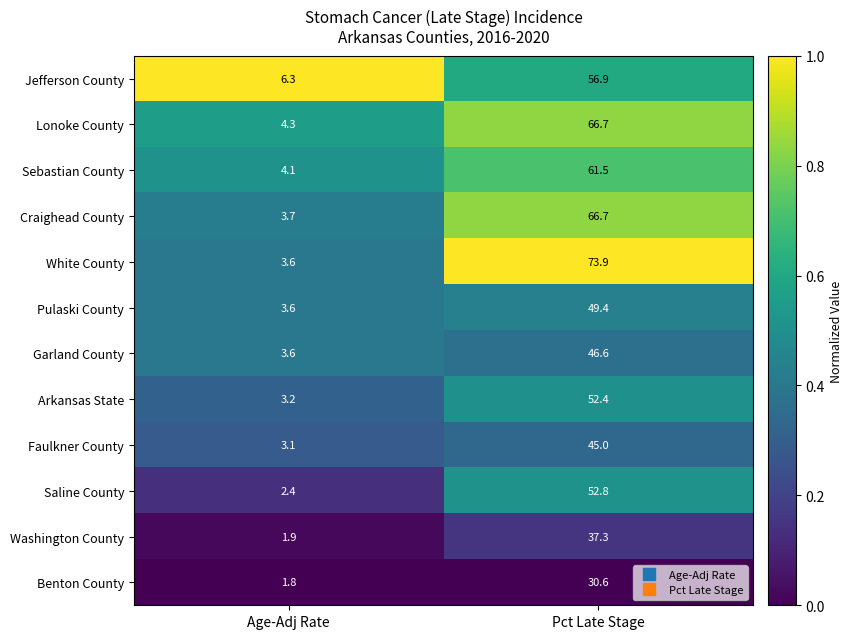

What is the difference between the highest and lowest values at Age-Adj Rate?

4.5